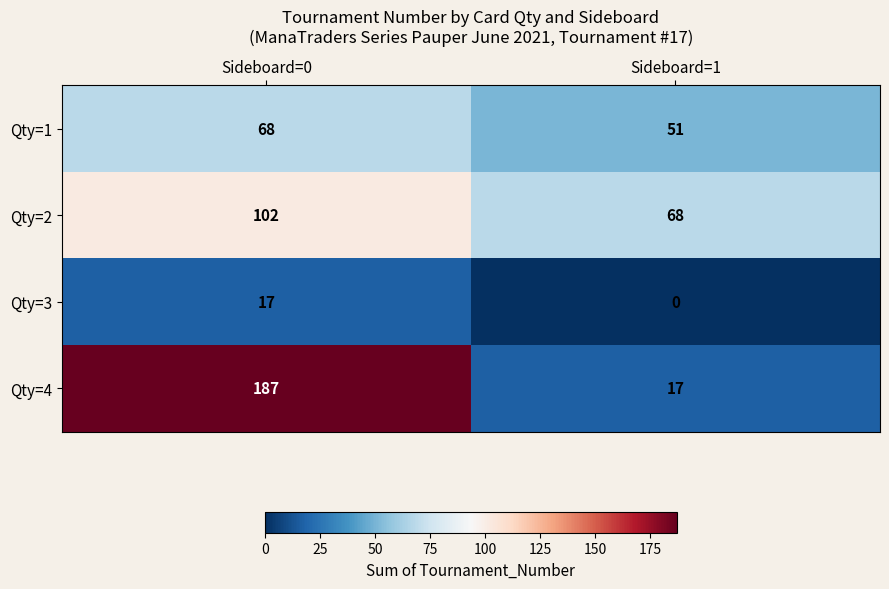

The value of Qty=4 at Sideboard=1 is 28. True or false?

False